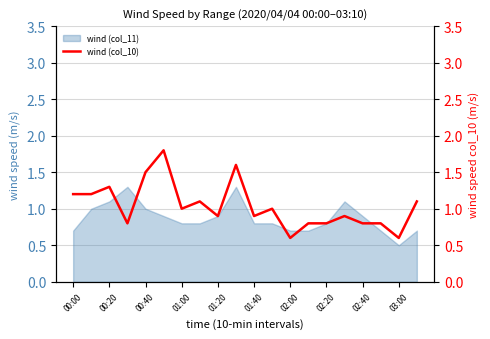

The chart shows a value of 0.8 at 02:40. True or false?

True